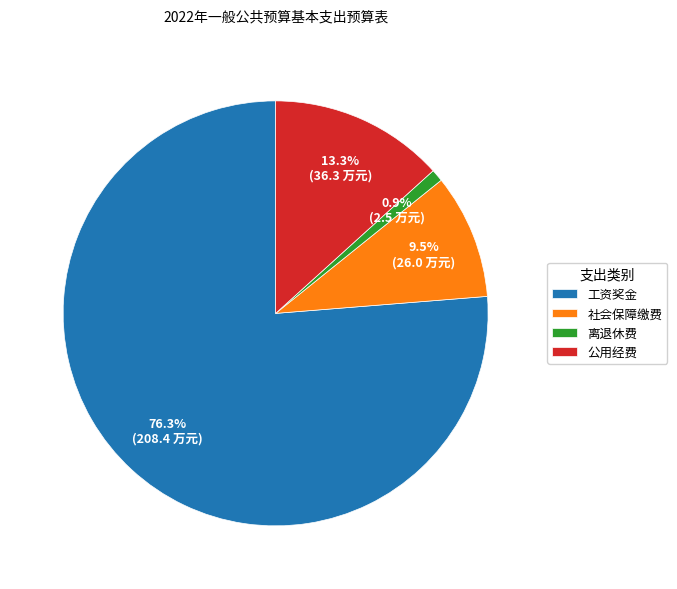

What is the ratio of the value at 工资奖金 to the value at 社会保障缴费?

8.0